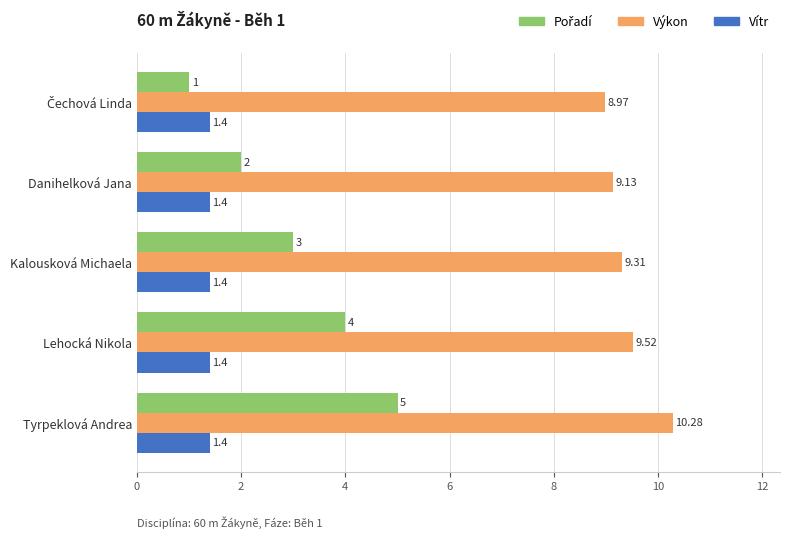

What is the difference between the maximum and minimum values in the Výkon series?

1.3